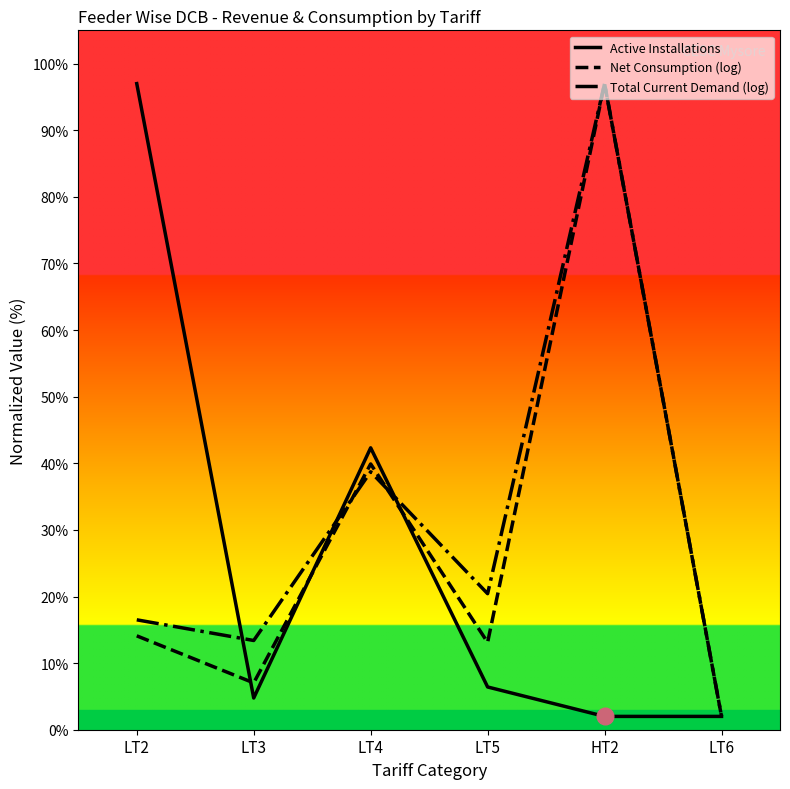

Rank the categories by Total Current Demand (log) value from highest to lowest.

HT2, LT4, LT5, LT2, LT3, LT6